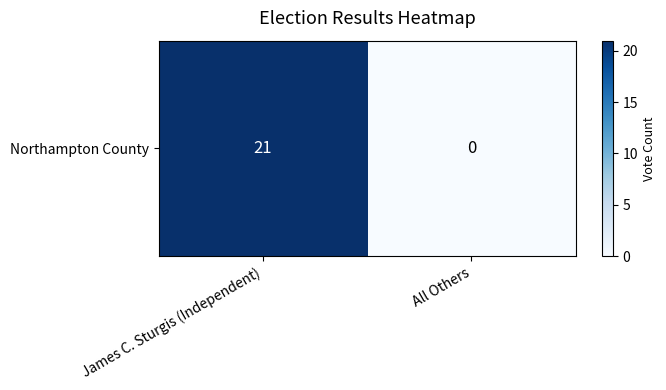

List the labels in order of value, smallest first.

All Others, James C. Sturgis (Independent)